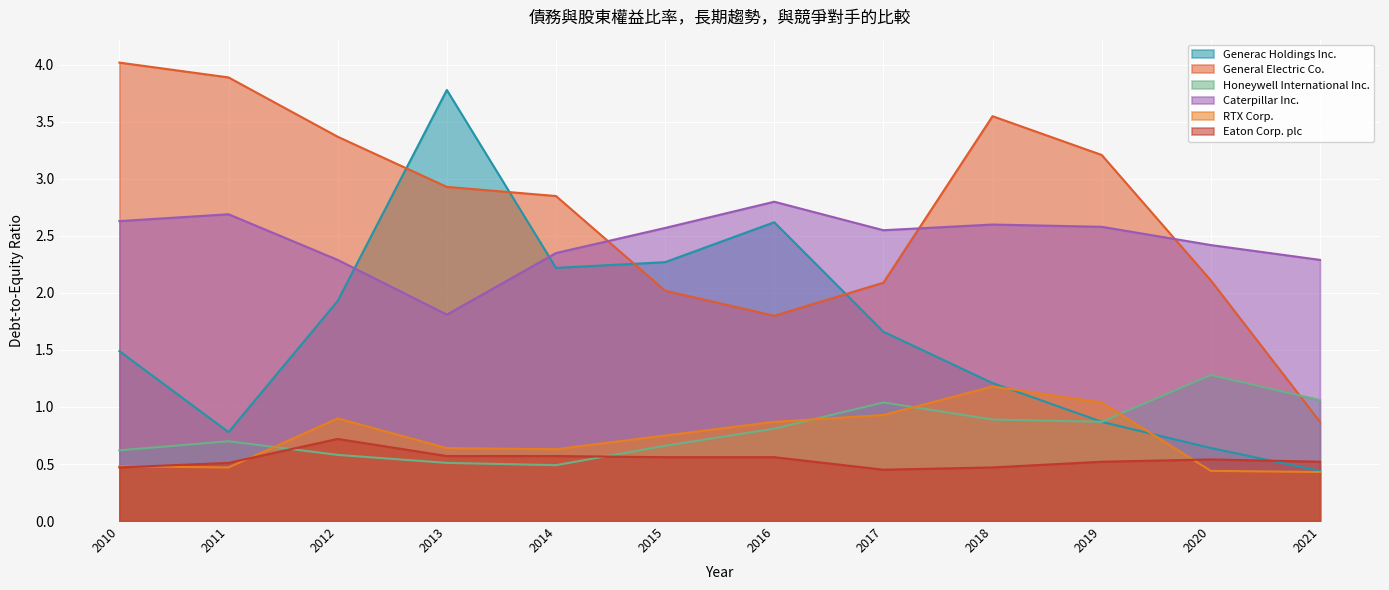

True or false: Caterpillar Inc. and Eaton Corp. plc cross at least once.

False